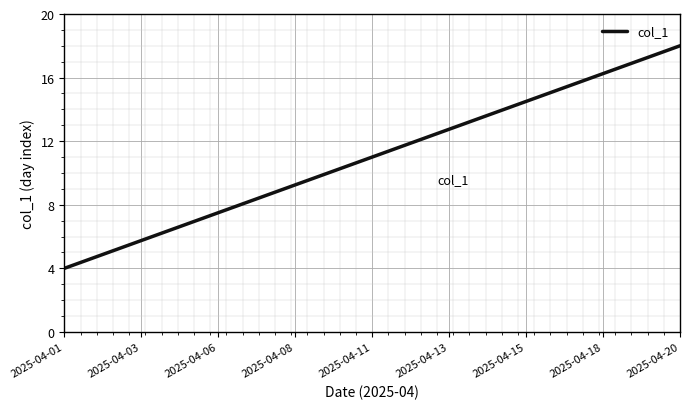

What is the smallest value displayed?

4.0